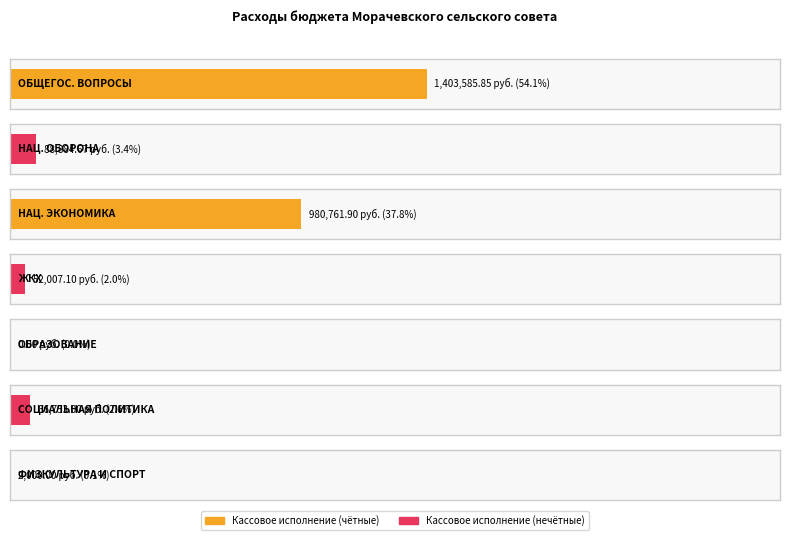

At which label is the value closest to 701792?

НАЦИОНАЛЬНАЯ ЭКОНОМИКА